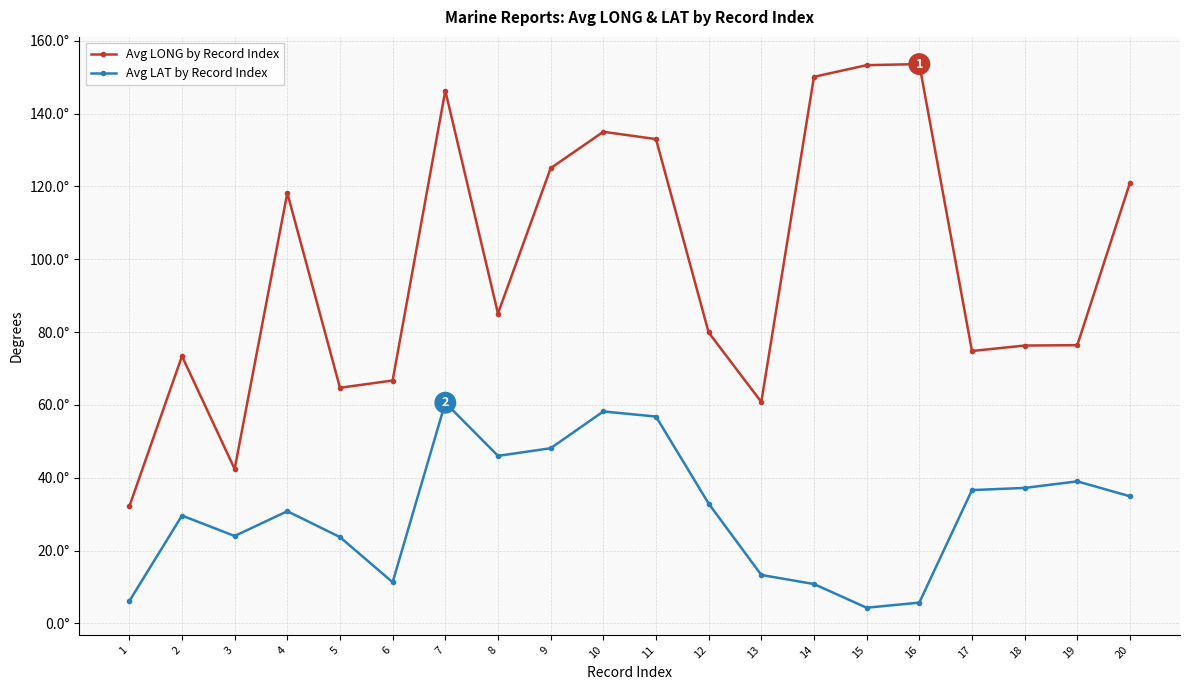

Reading left to right, extract all data points from this chart.

Avg LONG by Record Index: 32.1	73.4	42.4	118.2	64.7	66.7	146.3	85.1	125.0	135.0	133.0	79.9	60.8	150.1	153.3	153.6	74.8	76.3	76.4	121.0
Avg LAT by Record Index: 6.1	29.6	24.0	30.8	23.7	11.3	60.6	46.0	48.1	58.2	56.8	32.9	13.3	10.8	4.3	5.7	36.6	37.2	39.0	34.9